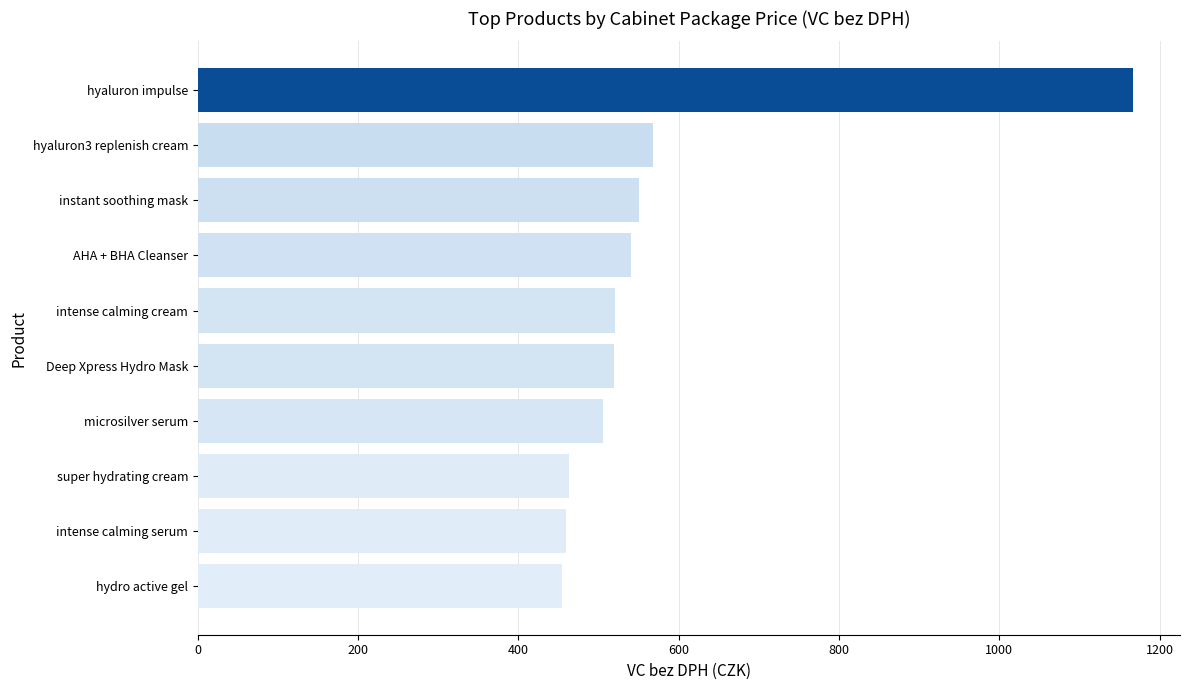

Between AHA + BHA Cleanser and super hydrating cream, which is larger?

AHA + BHA Cleanser